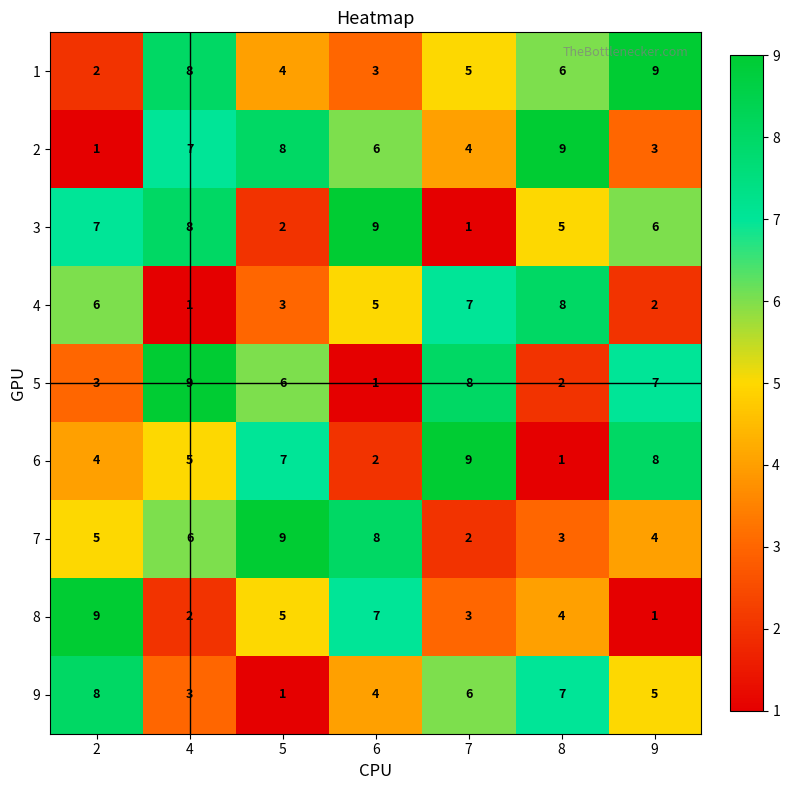

What is the total value across all series at 8?

45